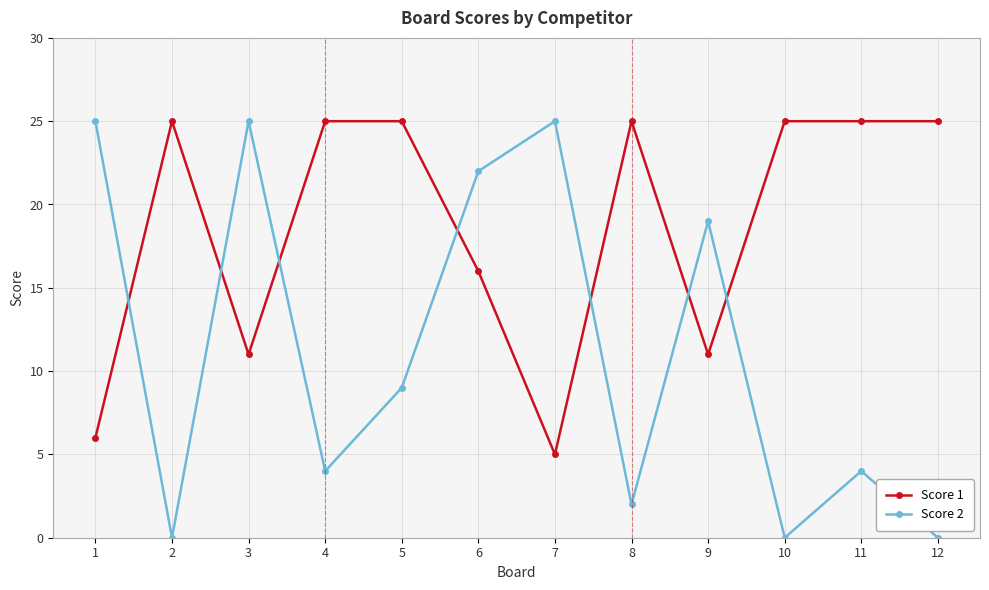

Which series has the widest spread of values?

Score 2